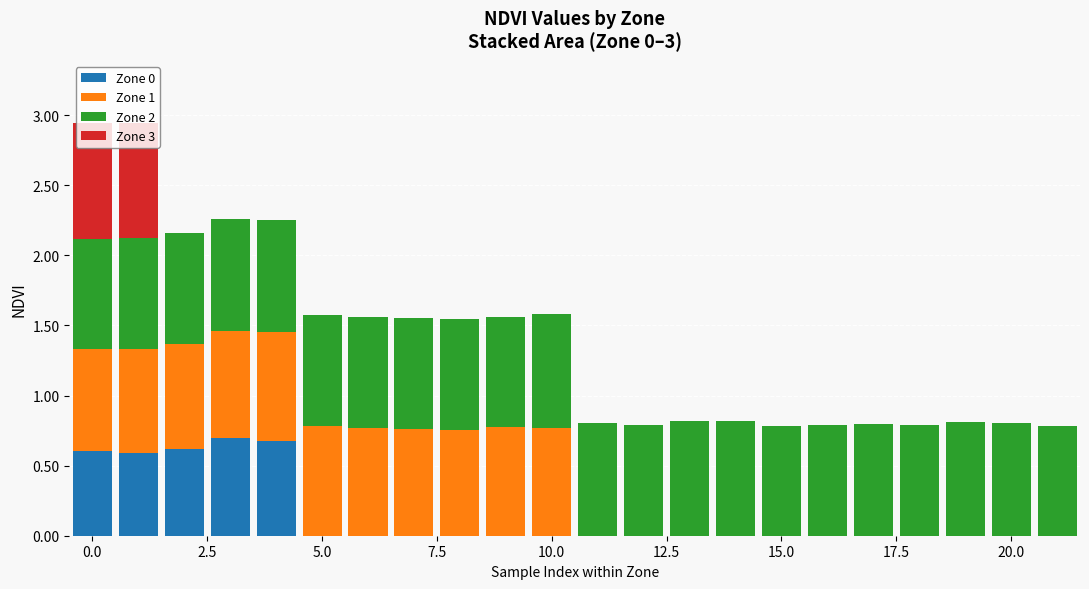

What is the average value of the Zone 3 series?

0.1